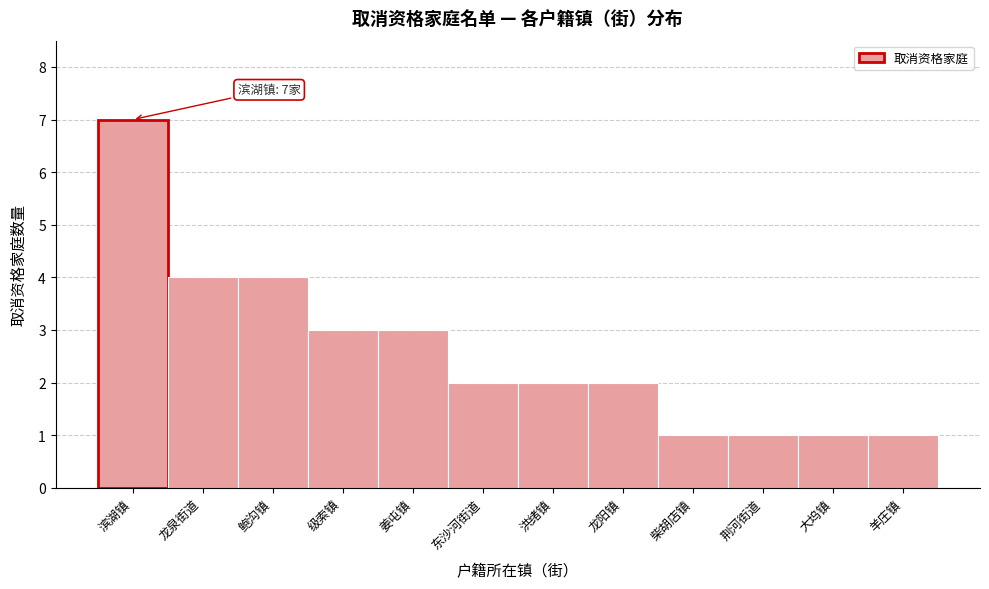

Reading left to right, list all the values displayed in this chart.

滨湖镇=7	龙泉街道=4	鲍沟镇=4	级索镇=3	姜屯镇=3	东沙河街道=2	洪绪镇=2	龙阳镇=2	柴胡店镇=1	荆河街道=1	大坞镇=1	羊庄镇=1